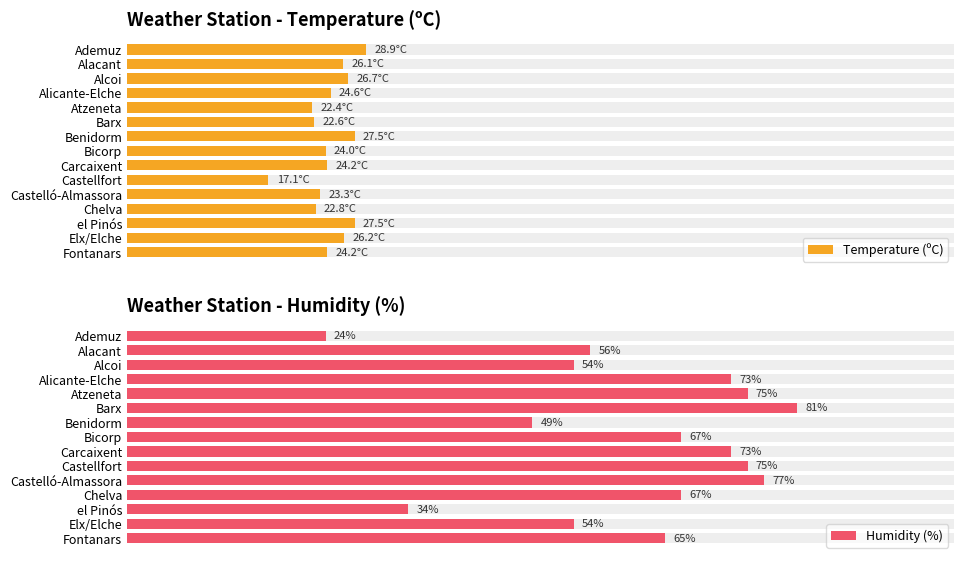

The value of Temperature (ºC) at 1 is 43.9. True or false?

False